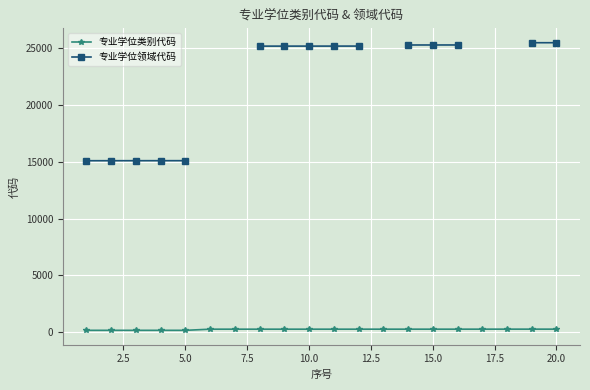

How many data points in 专业学位类别代码 are less than 252?

6